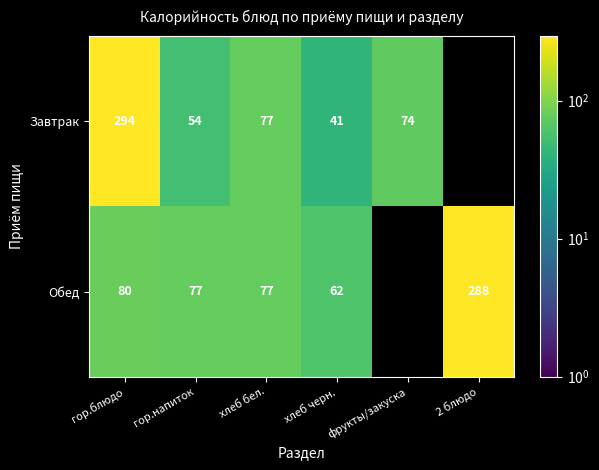

At хлеб черн., list the series in order from largest to smallest.

Обед, Завтрак